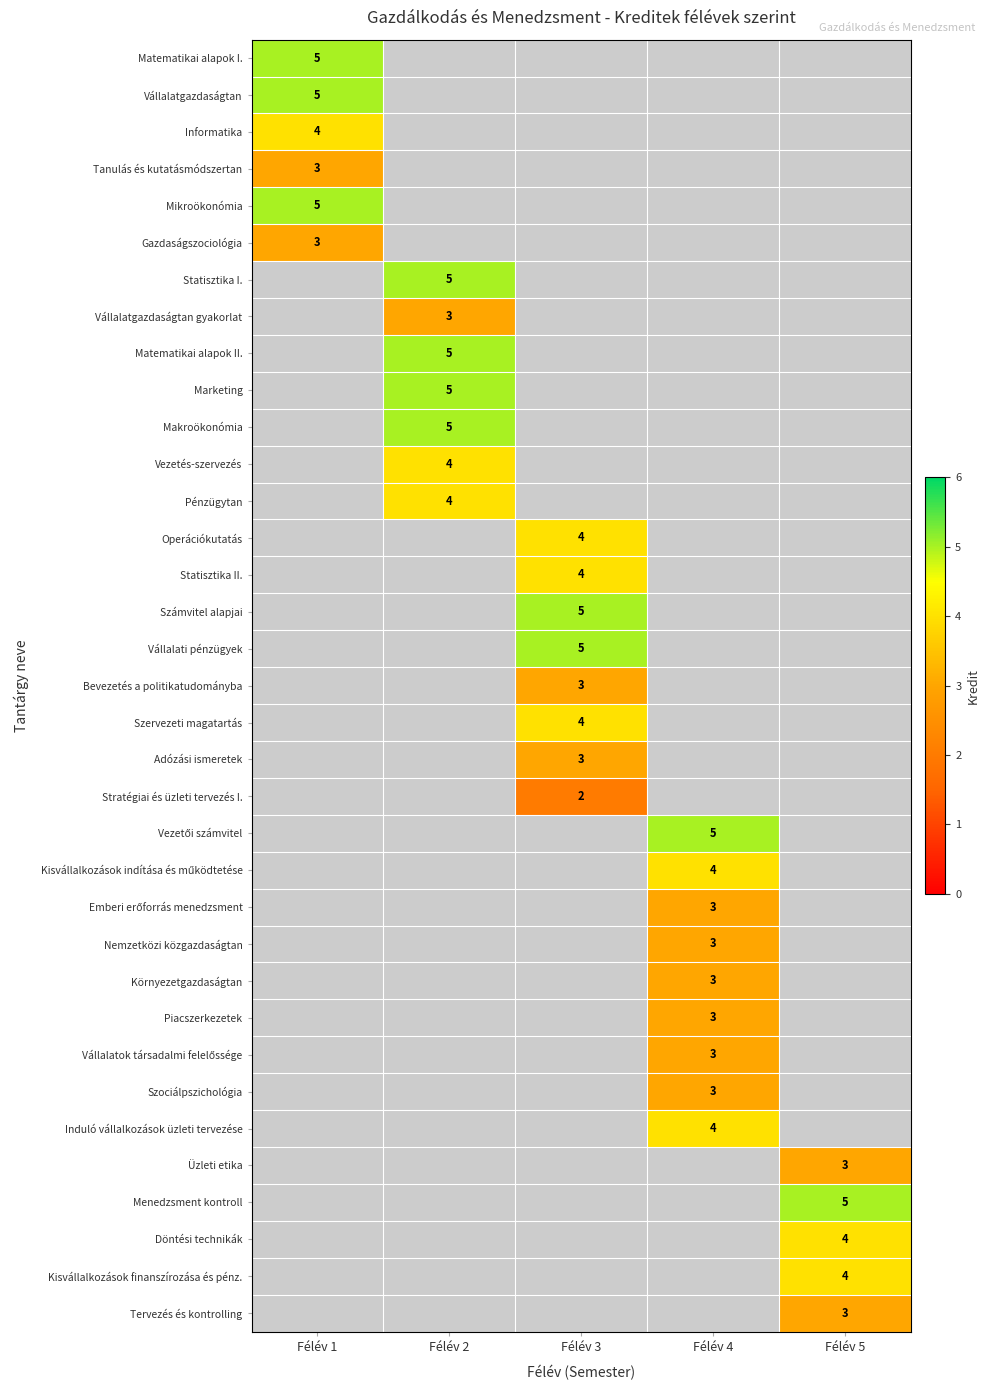

The Pénzügytan series shows 4 at Félév 2. True or false?

True